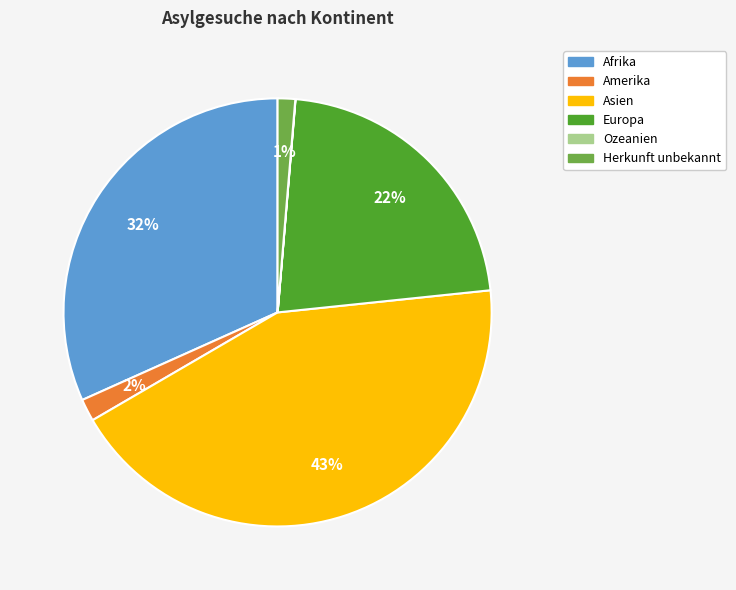

To the nearest percent, what is the combined percentage of Asien and Europa?

65%